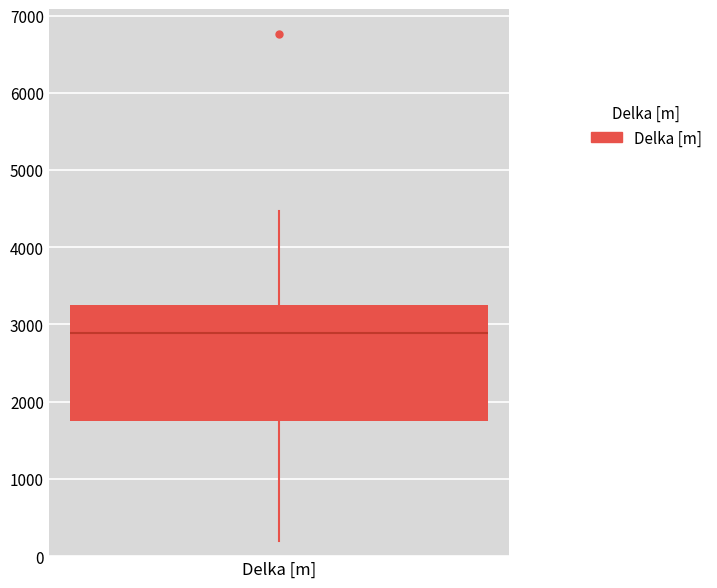

Read this box plot against the y-axis: the position of the median line, the range covered by the box, and the ends of both whiskers. The values are not printed on the chart, so give them approximately, as read against the axis.

median 2900, box 1800 to 3300, whiskers 200 to 4500